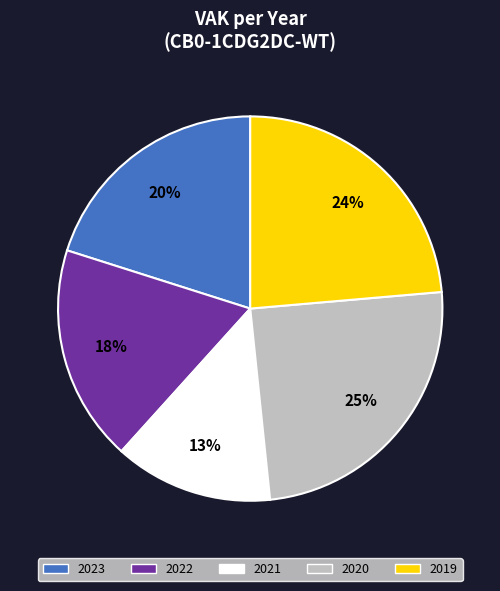

Between 2023 and 2022, which is larger?

2023